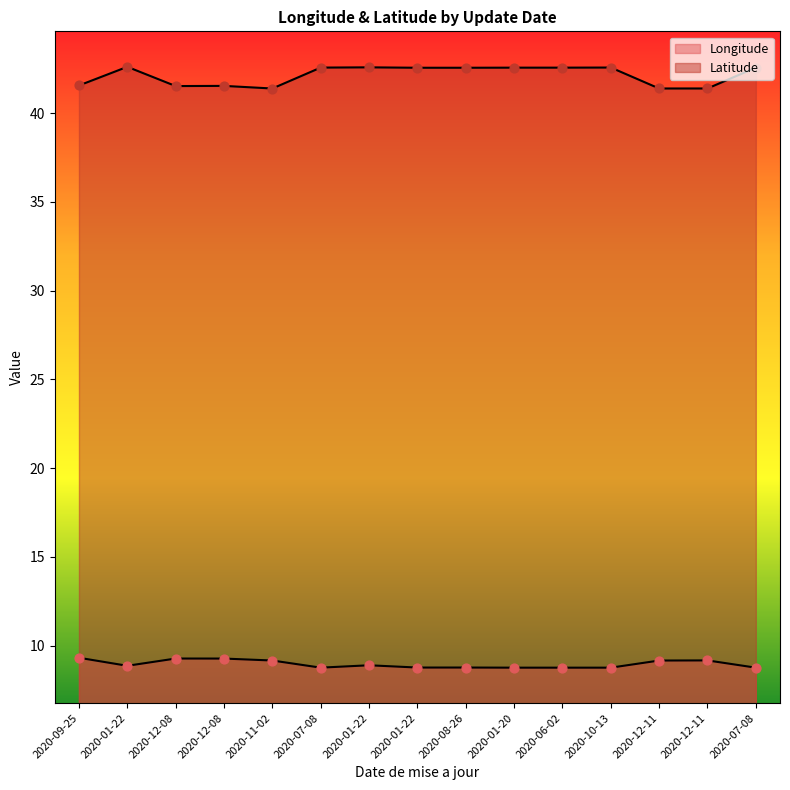

What is the total value across all series at 2020-08-26?

51.3